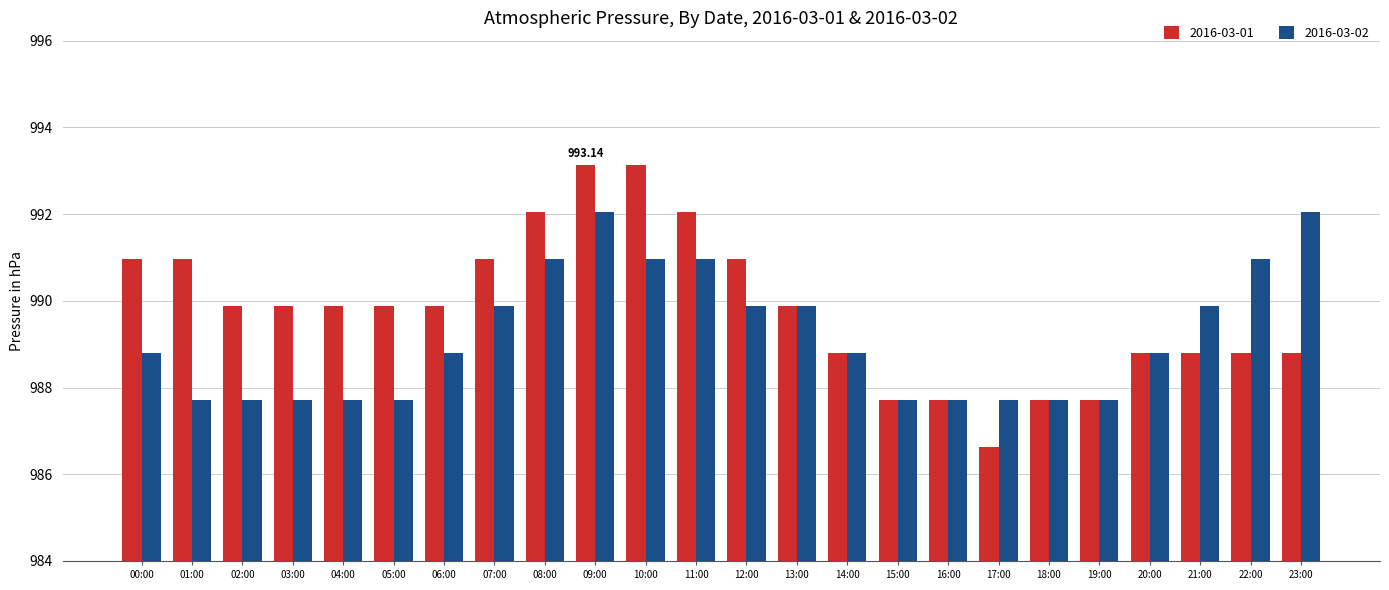

List the series in order of their overall mean, highest first.

2016-03-01, 2016-03-02